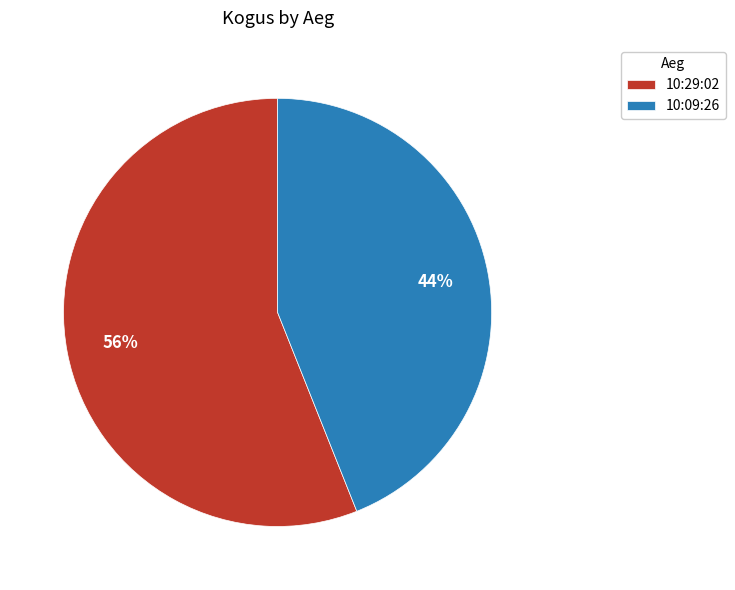

Combined, do 10:09:26 and 10:29:02 account for over 50%?

Yes